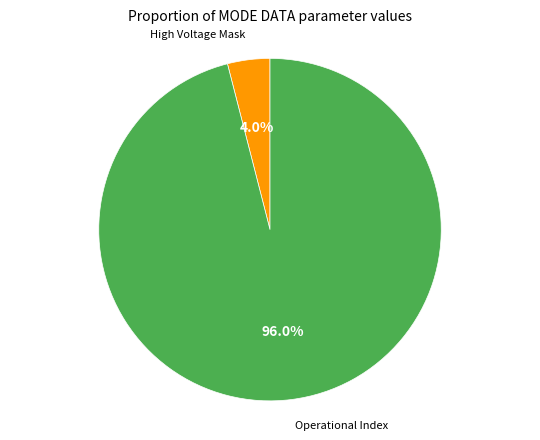

Is there any slice that represents more than half of the pie?

Yes